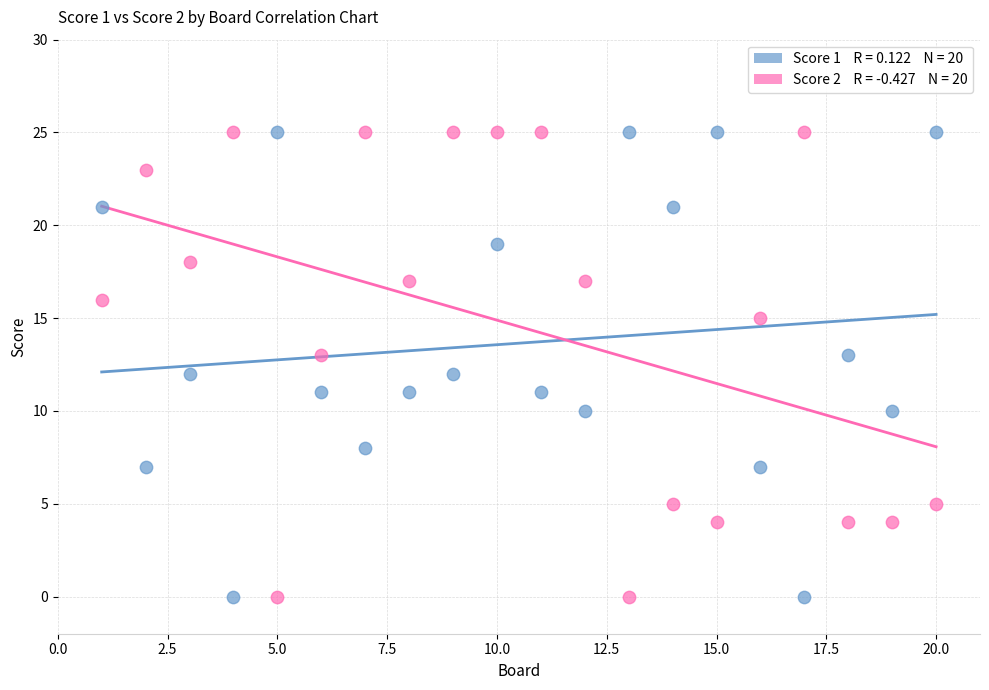

Across all data points, what is the range of Y values (max minus min)?

25